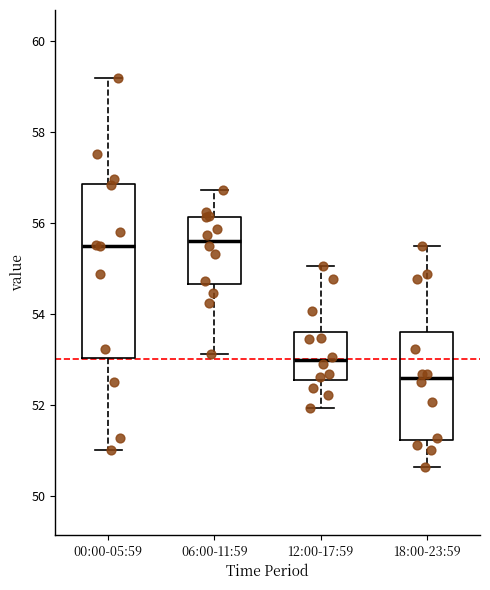

Where is the lower edge of the box for 18:00-23:59 on the y-axis? The values are not printed on the chart, so give them approximately, as read against the axis.

51.2